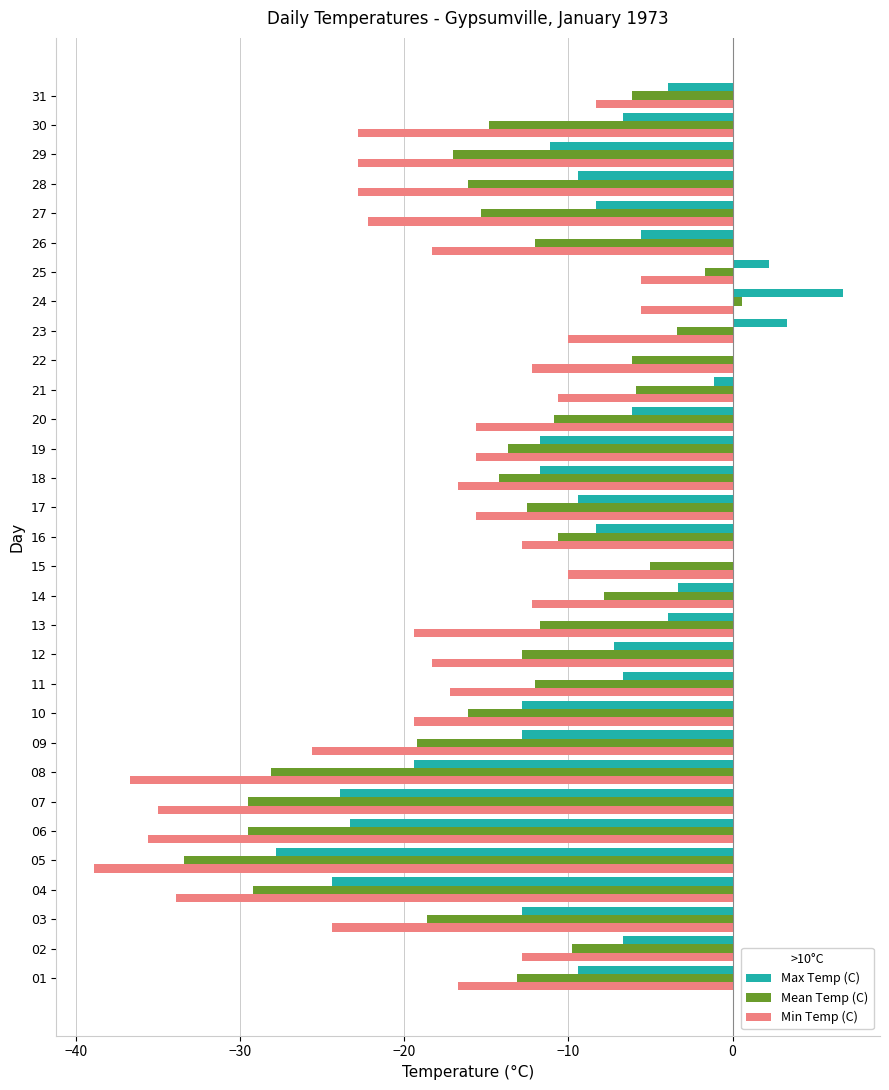

What are all the series names shown in the legend?

Max Temp (C), Mean Temp (C), Min Temp (C)